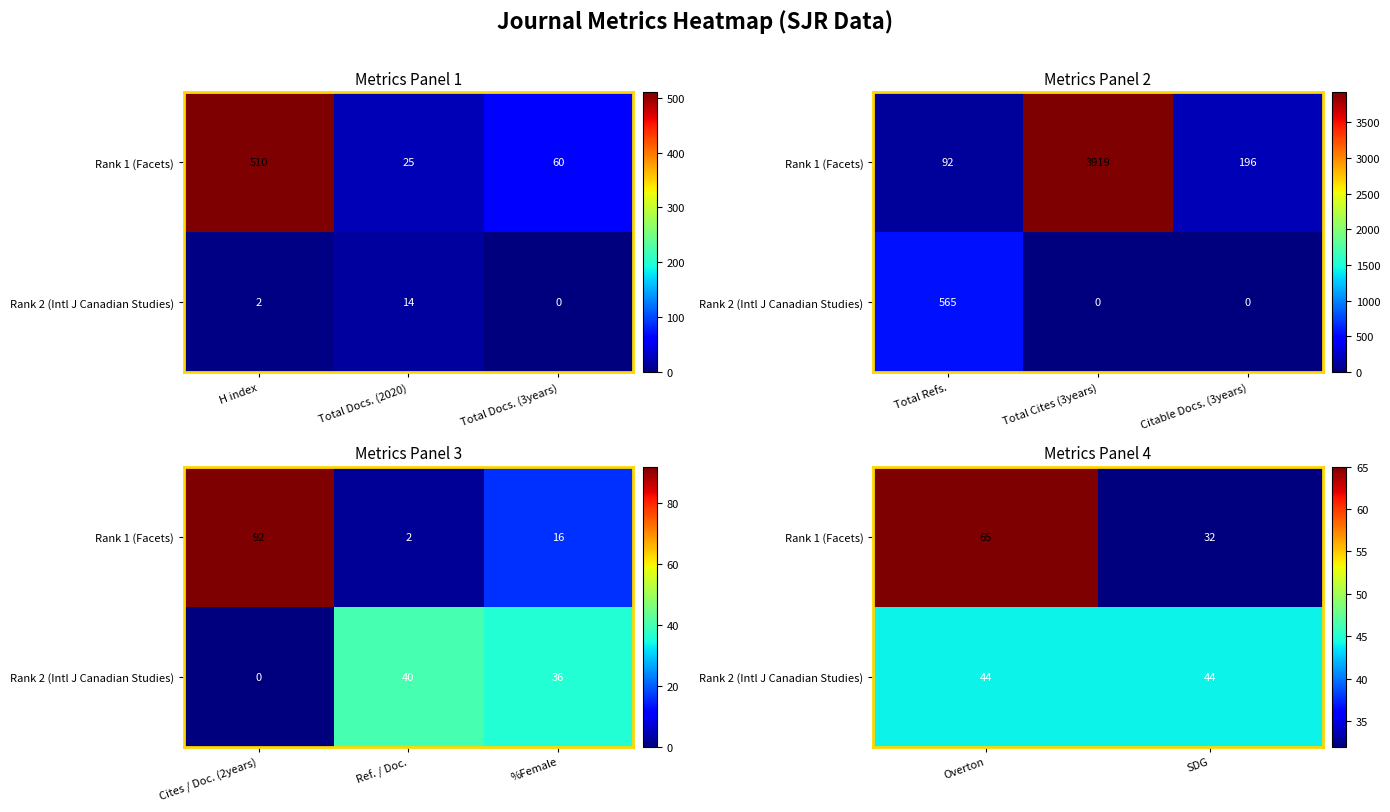

Rank the series by their maximum value, from highest to lowest.

Rank 1 (Facets), Rank 2 (Intl J Canadian Studies)